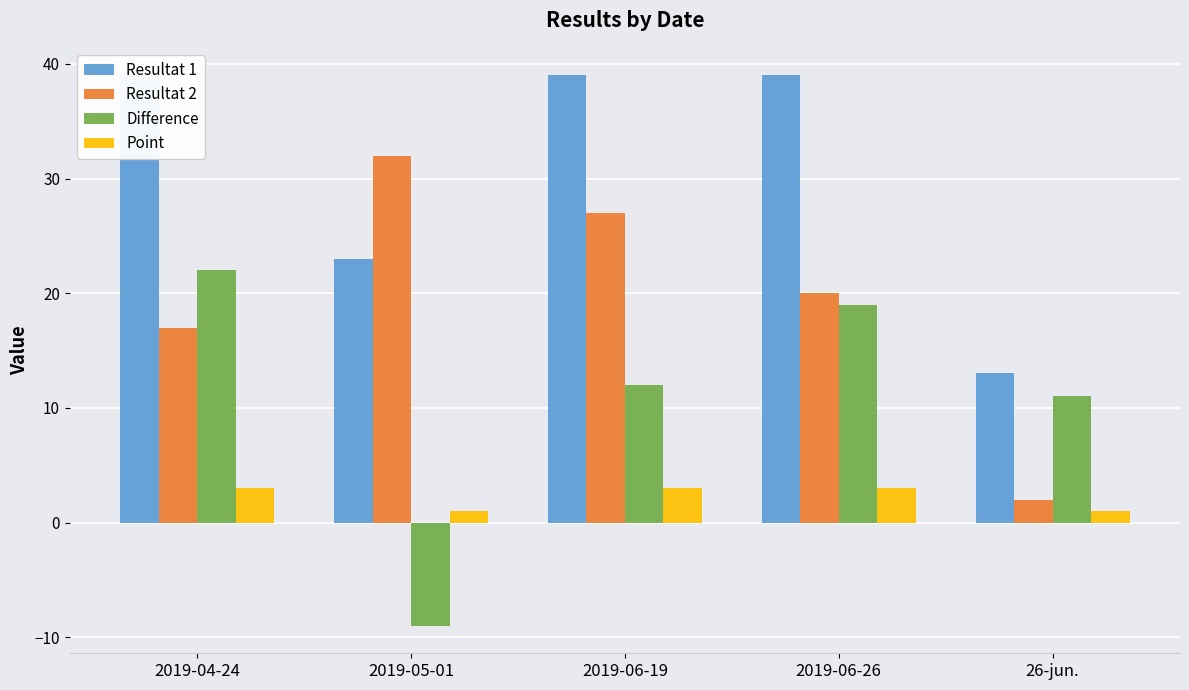

Which category has the highest value in the Resultat 1 series?

2019-04-24